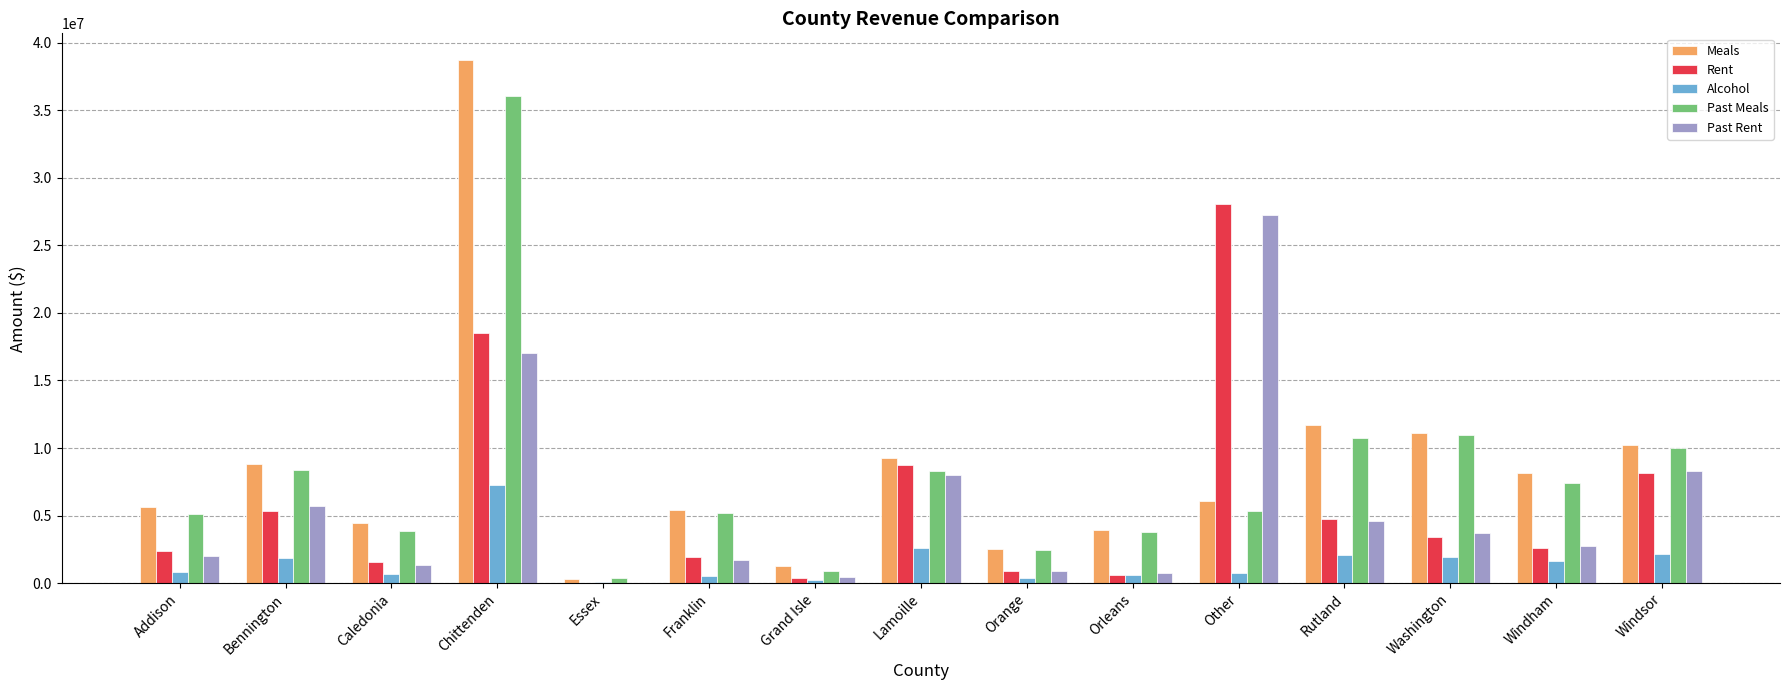

What is the greatest value displayed?

38754314.9